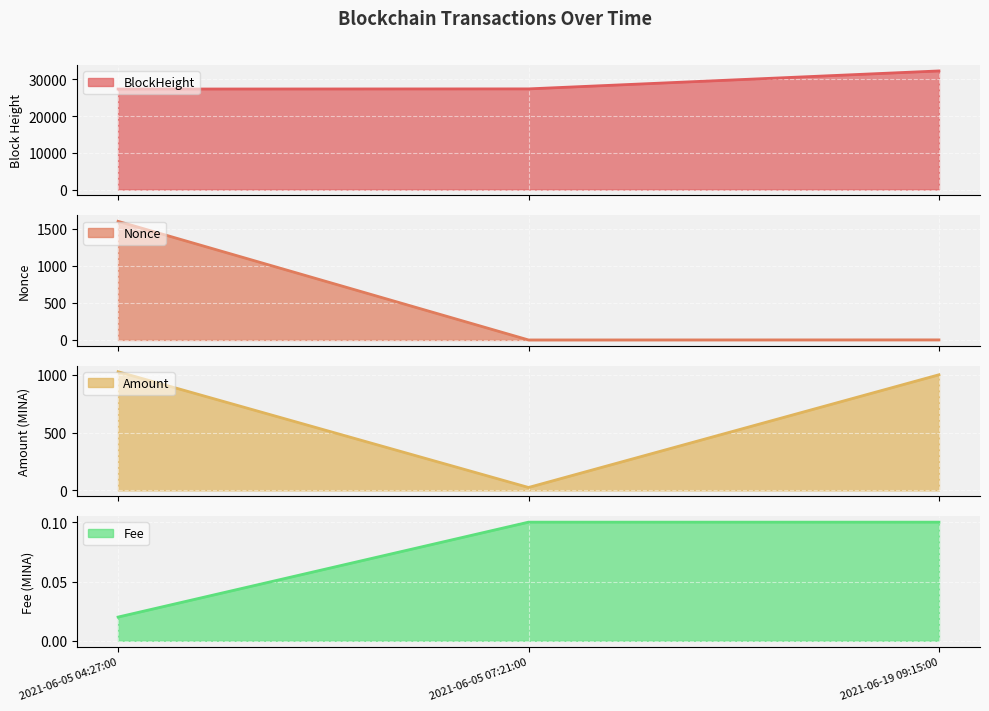

Rank the series at 2021-06-19 09:15:00 from highest to lowest value.

BlockHeight, Amount, Nonce, Fee